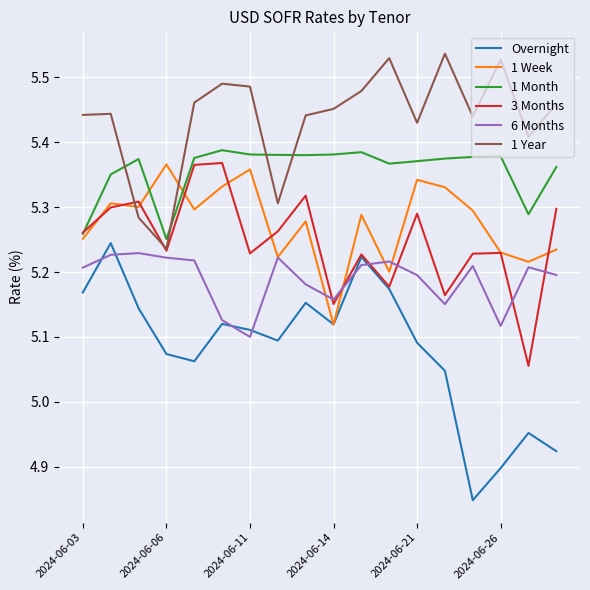

True or false: 1 Month and 6 Months intersect in this chart.

False